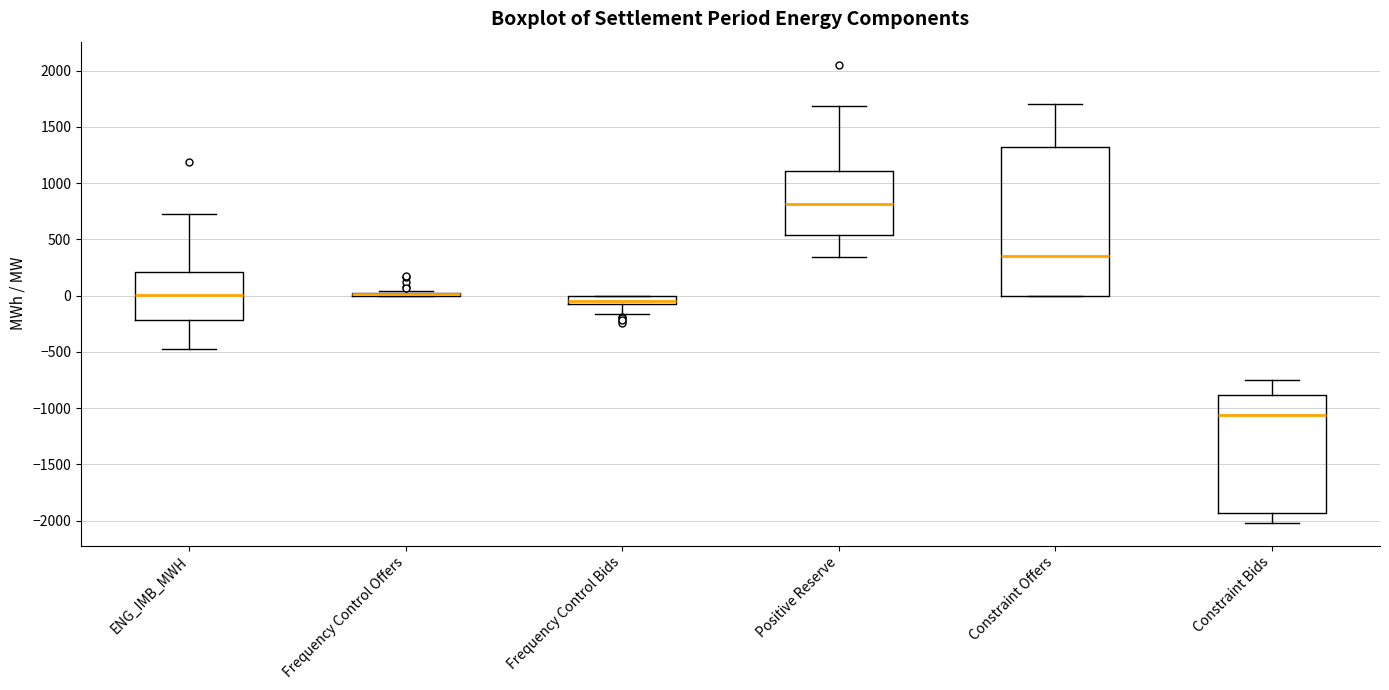

Where is the upper edge of the box for Constraint Bids on the y-axis? The values are not printed on the chart, so give them approximately, as read against the axis.

-900